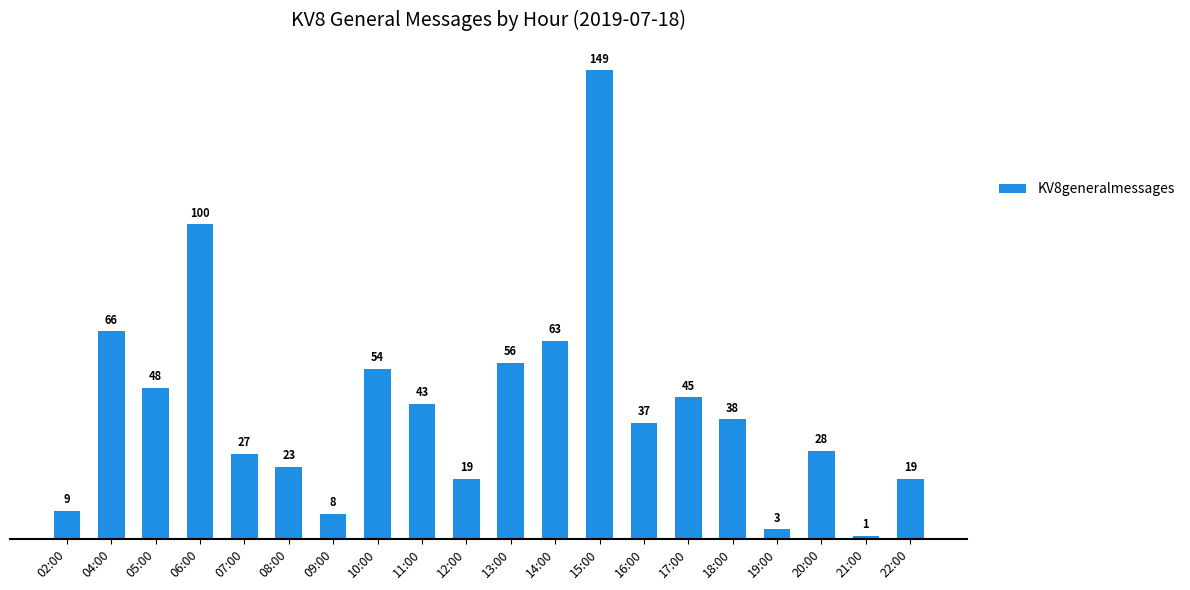

The chart shows a value of 3 at 19:00. True or false?

True